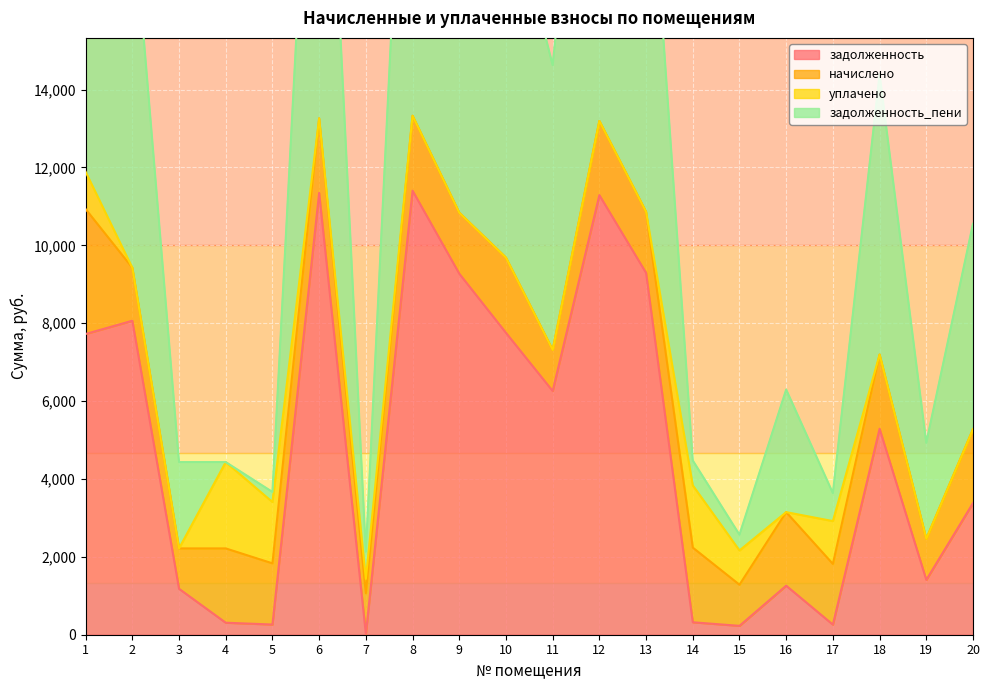

In задолженность_пени, how many points are lower than both neighbors (excluding endpoints)?

6